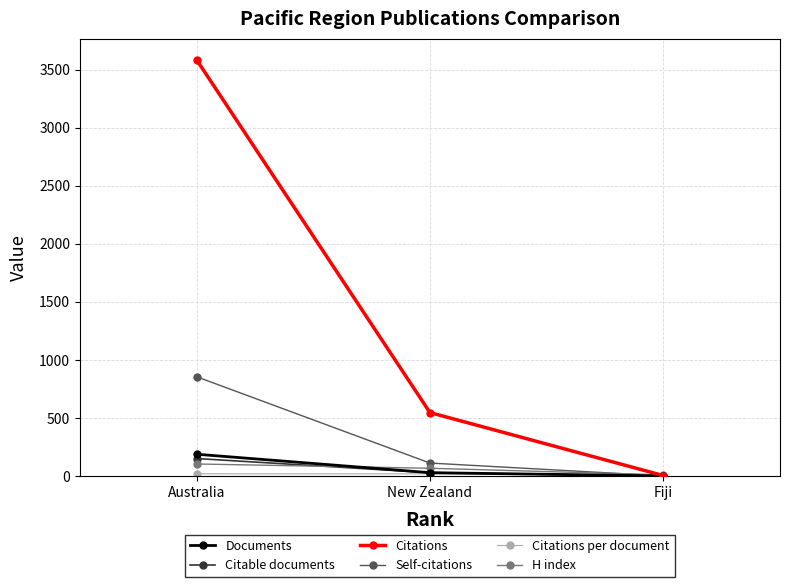

Which series has the largest total across all categories?

Citations